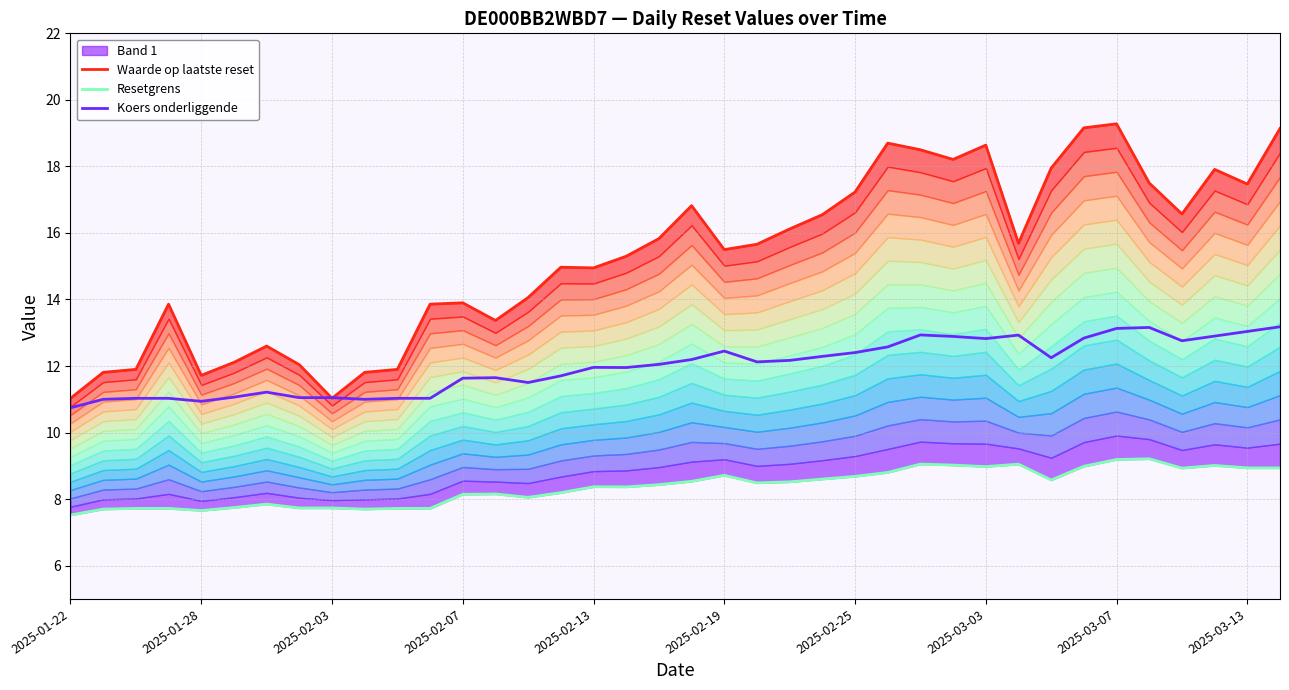

Is it true that Koers onderliggende equals 16.4 at 2025-01-22?

False